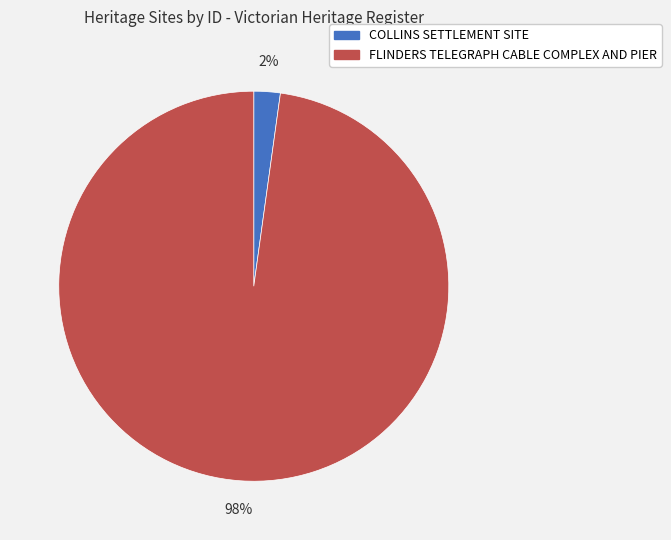

How many slices are in this pie chart?

2